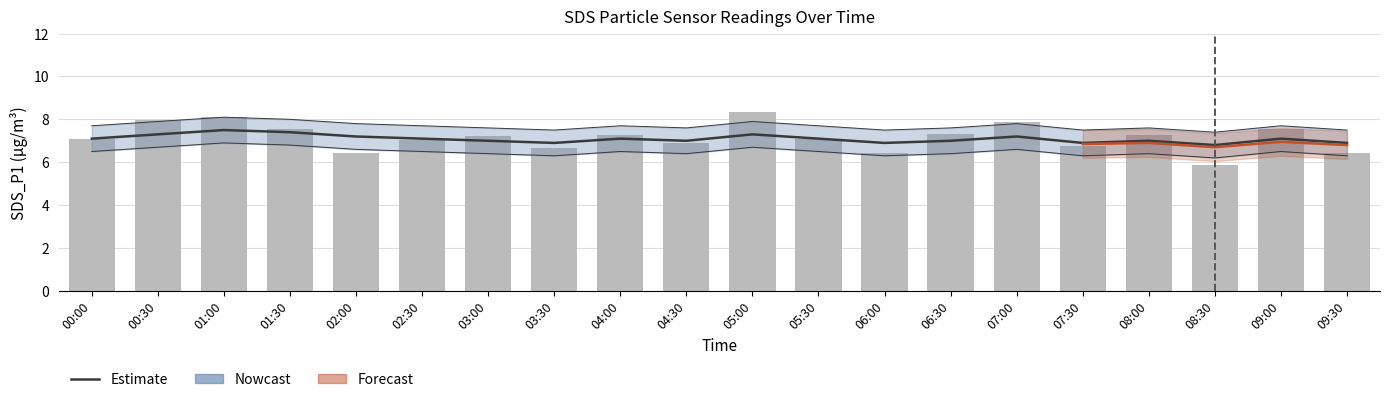

Are the bars grouped side by side (vs. stacked)?

Yes